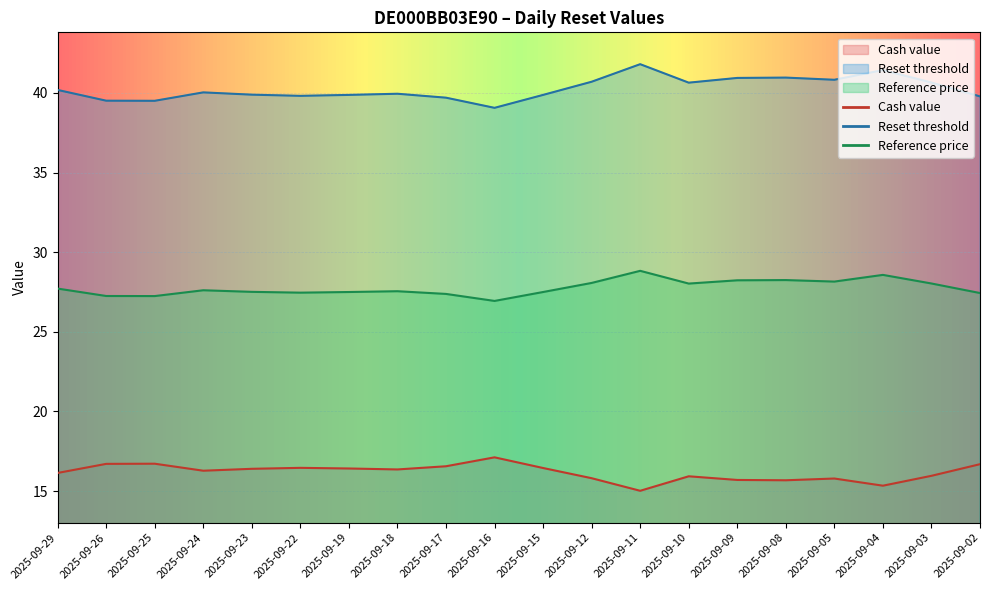

What are all the series names shown in the legend?

Cash value, Reset threshold, Reference price